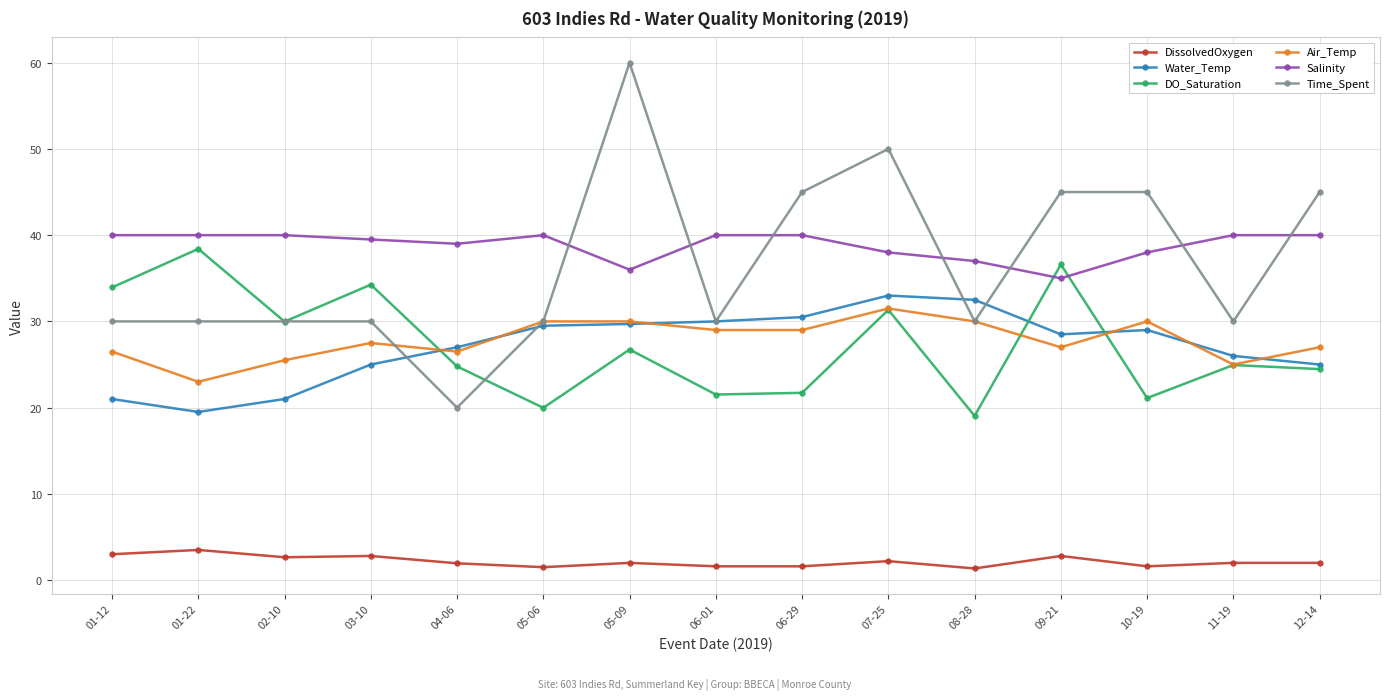

True or false: DissolvedOxygen and Time_Spent cross at least once.

False